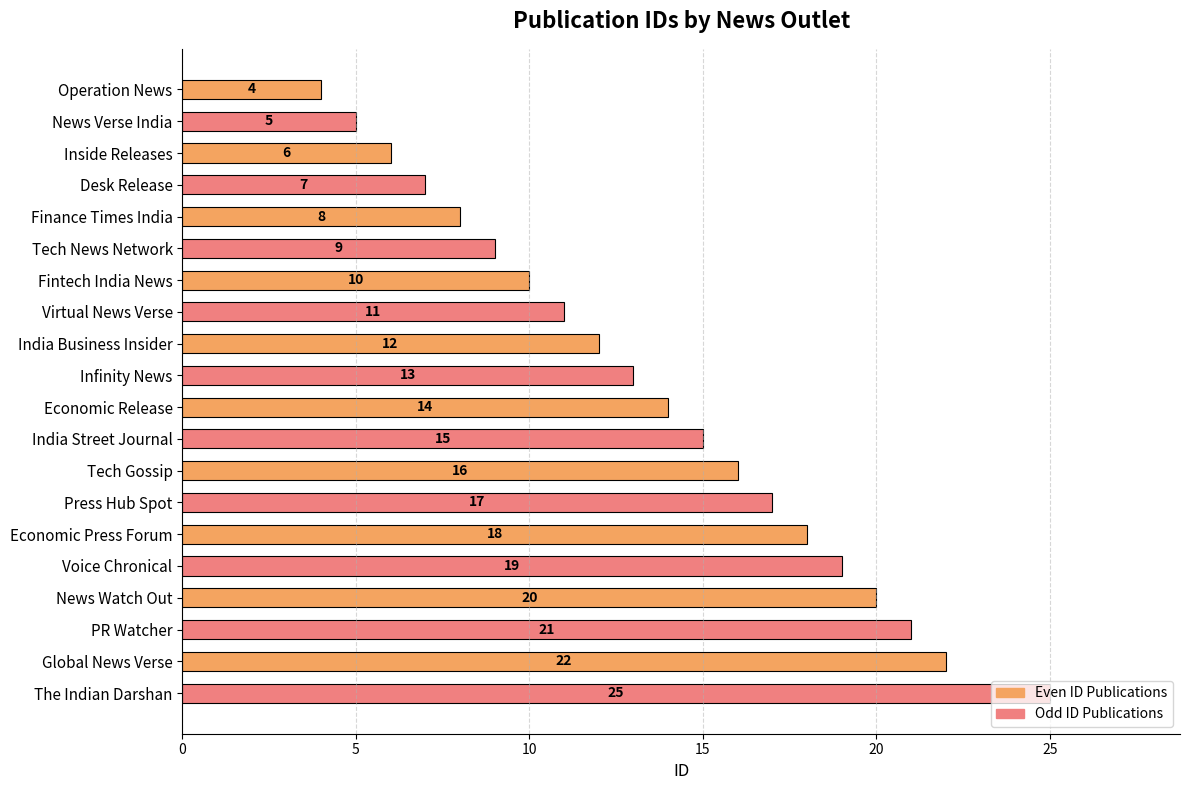

What is the highest value of the Even ID Publications series?

22